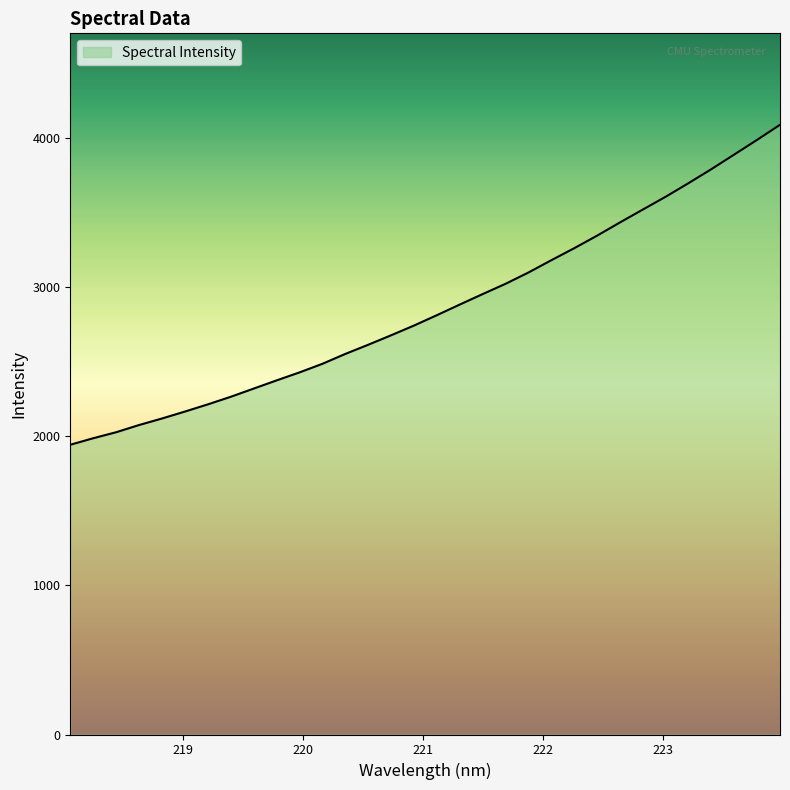

What is the maximum value shown in the chart?

4089.9